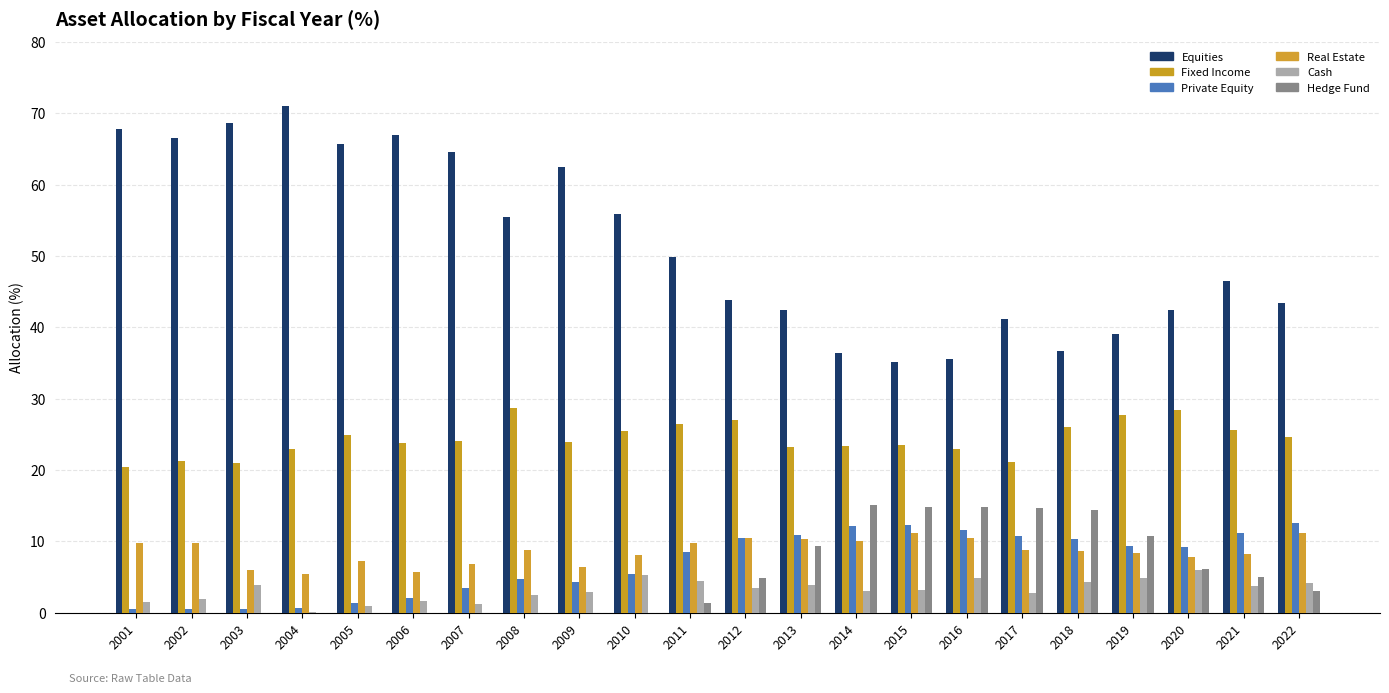

Between 2008 and 2018, which series saw the biggest shift?

Equities